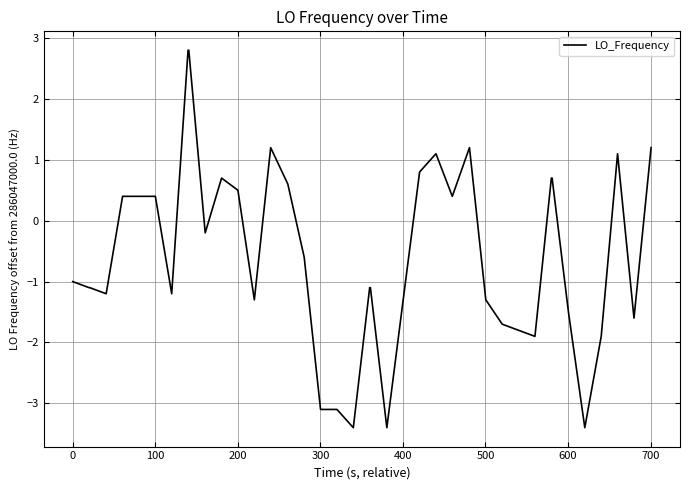

What is the maximum value shown in the chart?

2.8